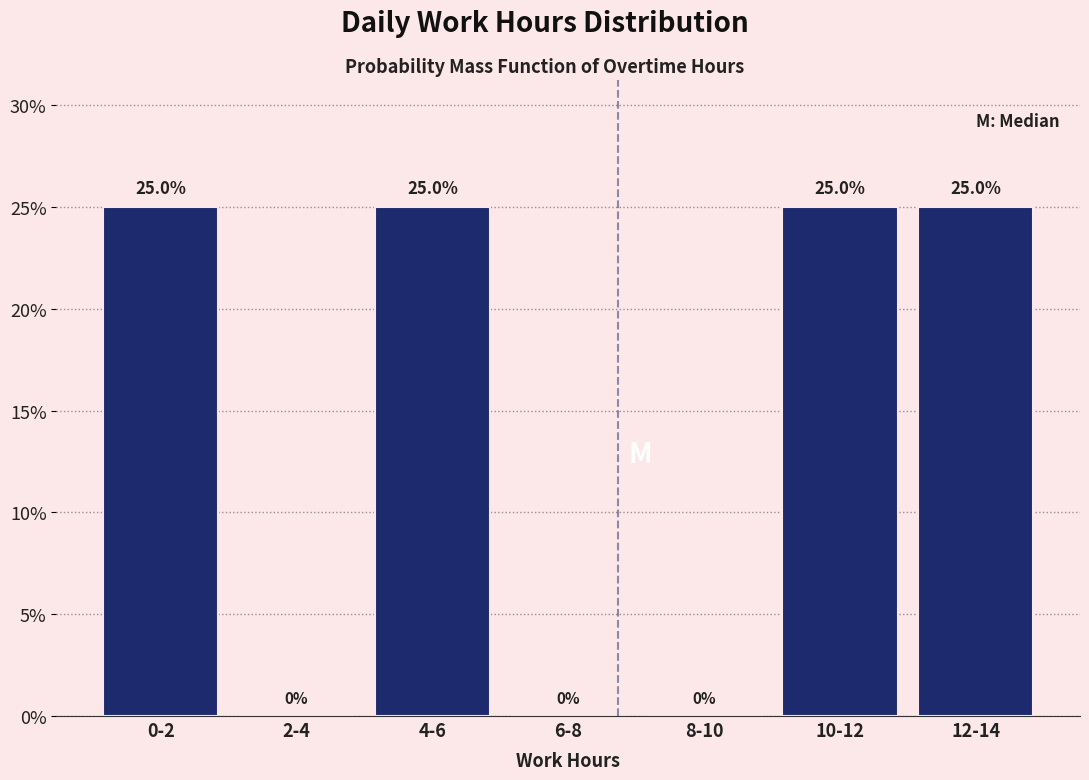

Reading left to right, extract all data points from this chart.

0-2=25	2-4=0	4-6=25	6-8=0	8-10=0	10-12=25	12-14=25